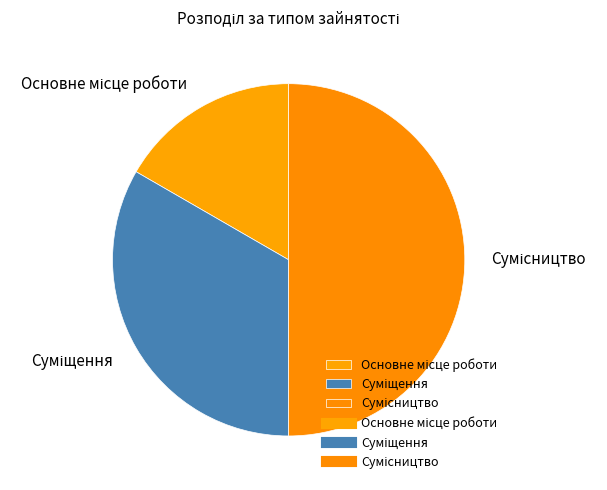

True or false: Основне місце роботи accounts for 17% of the total.

True